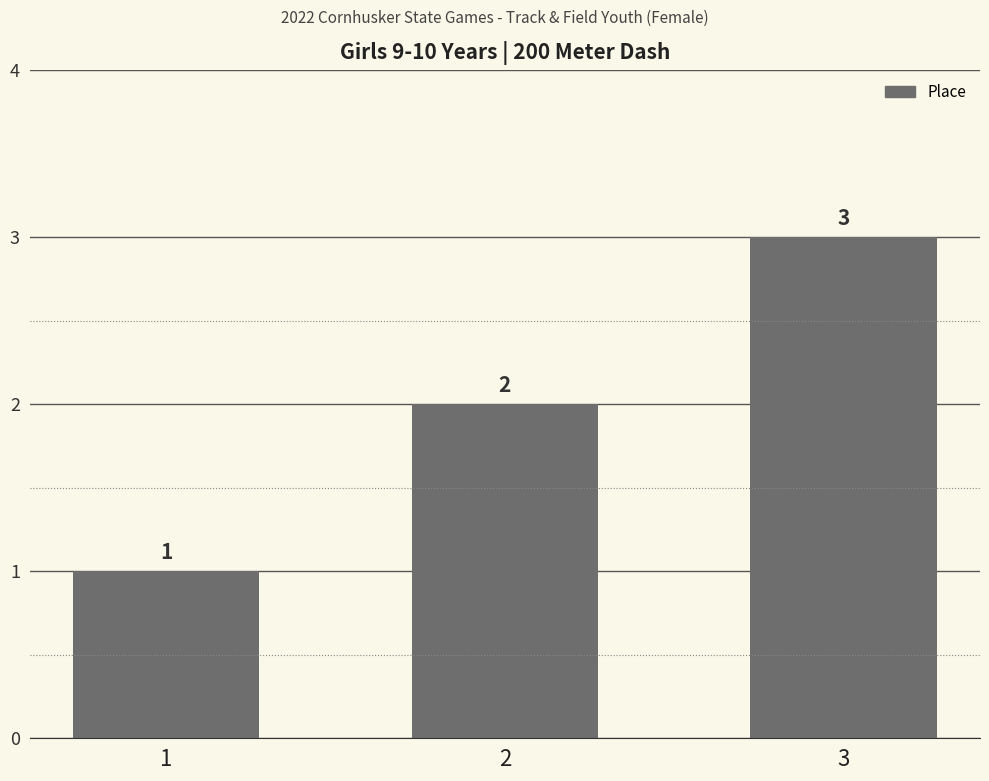

The value at 3 is 3. True or false?

True